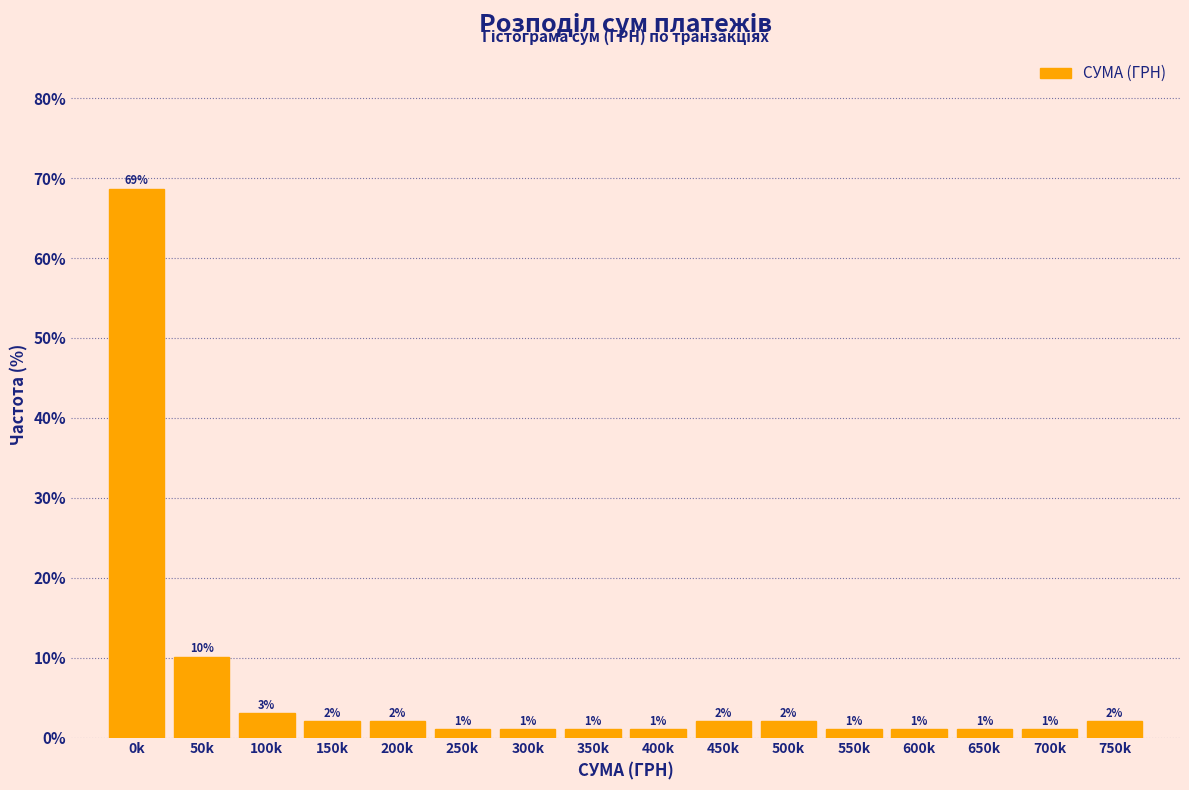

What is the difference between the values at 450k and 350k?

1.0